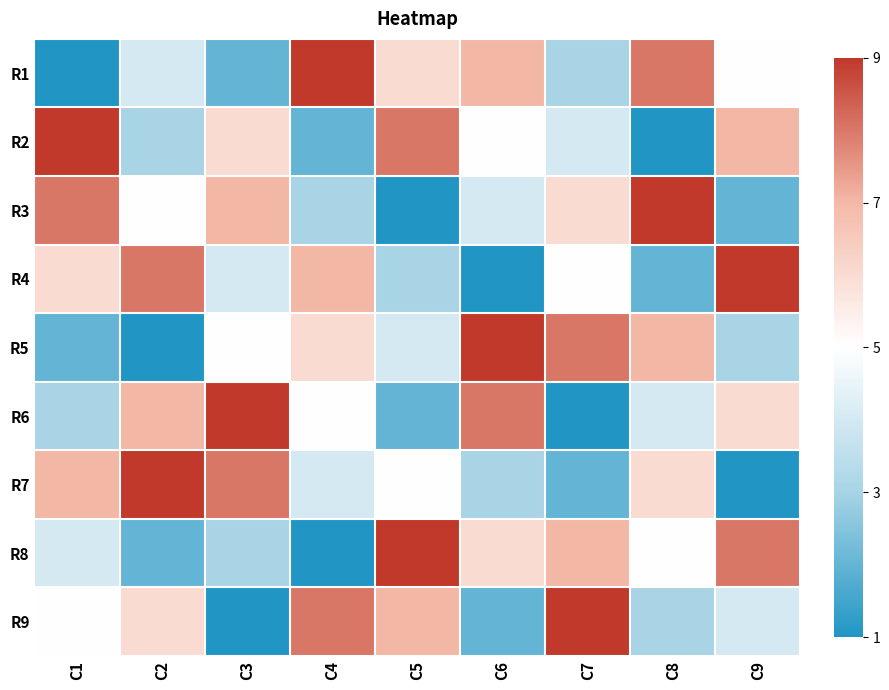

Which series has the largest range (max minus min)?

R1